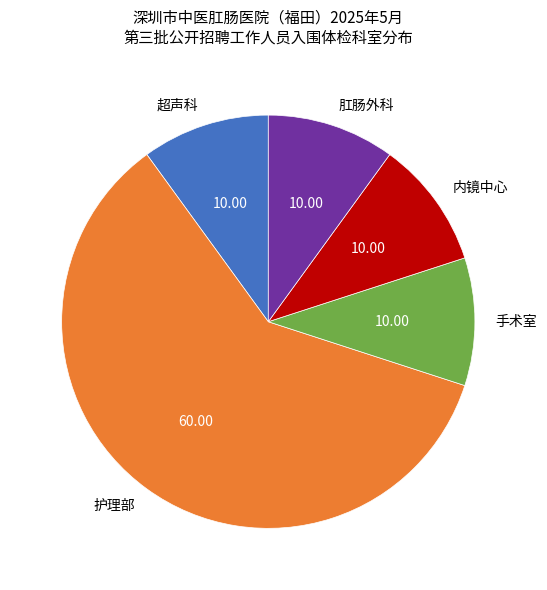

The 护理部 slice represents 60% of the pie. True or false?

True